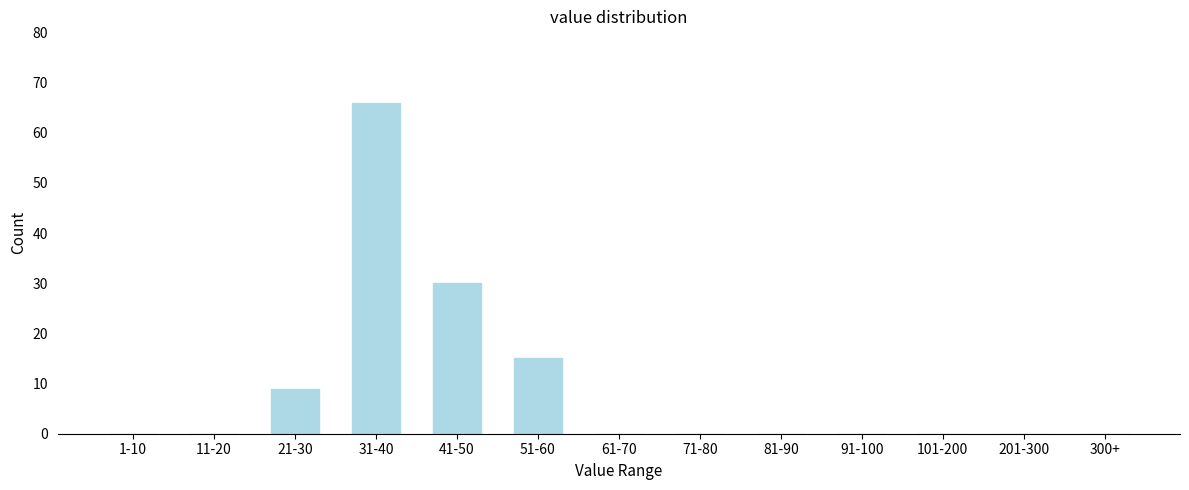

Reading left to right, extract all data points from this chart.

1-10=0	11-20=0	21-30=9	31-40=66	41-50=30	51-60=15	61-70=0	71-80=0	81-90=0	91-100=0	101-200=0	201-300=0	300+=0